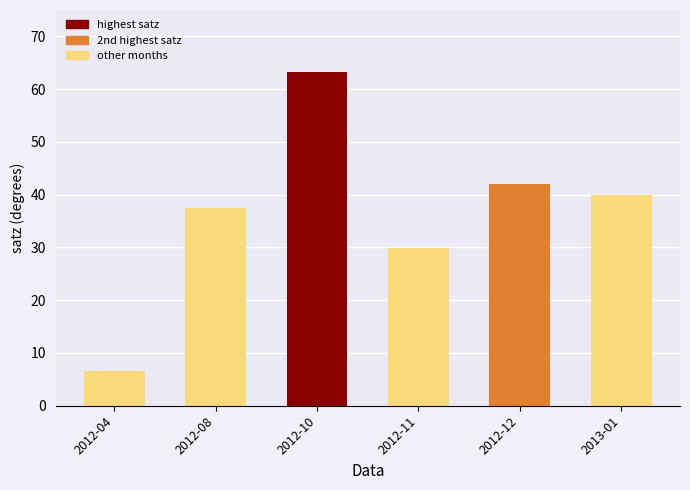

Count the number of values greater than 39.

3